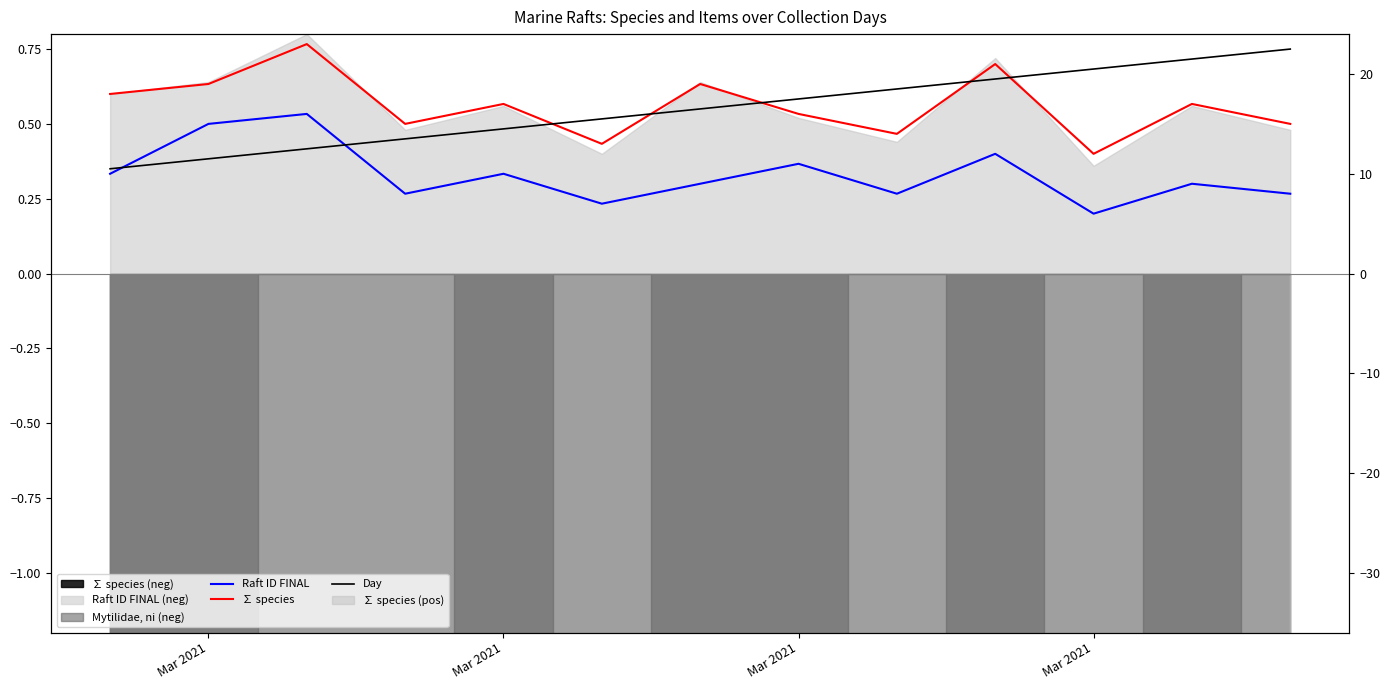

True or false: ∑ species and Raft ID FINAL cross at least once.

False